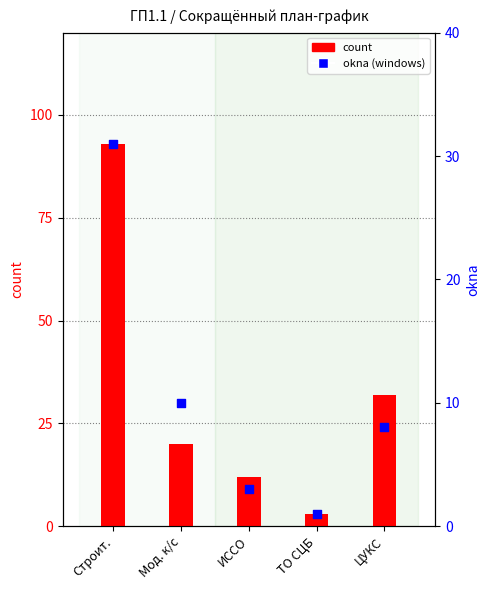

What are all the series names shown in the legend?

count, okna (windows)